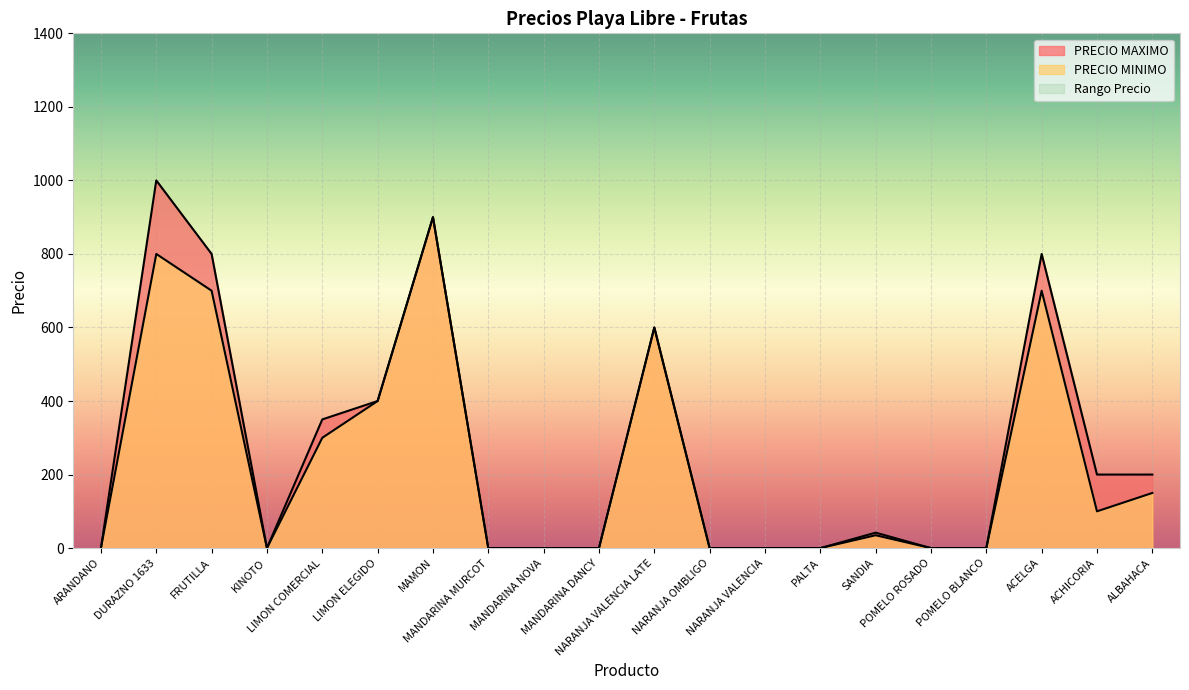

Reading left to right, extract all data points from this chart.

PRECIO MAXIMO: 0	1000	800	0	350	400	900	0	0	0	600	0	0	0	42	0	0	800	200	200
PRECIO MINIMO: 0	800	700	0	300	400	900	0	0	0	600	0	0	0	35	0	0	700	100	150